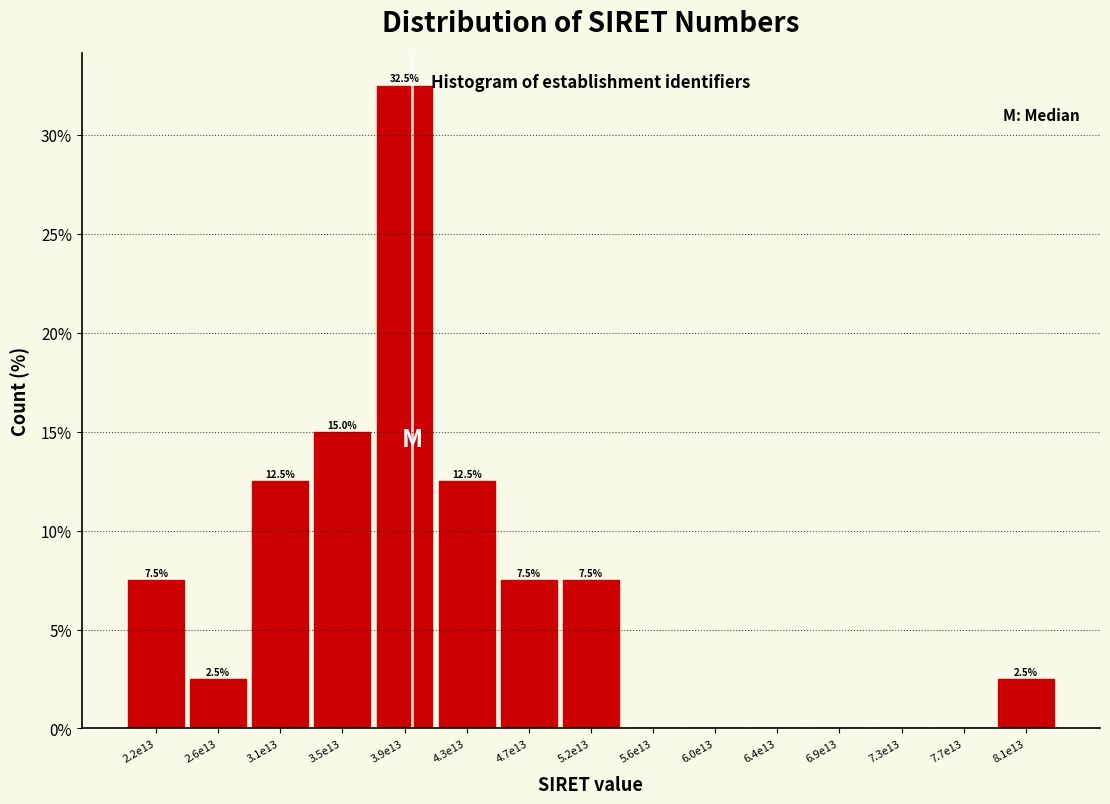

Reading right to left, extract all data points from this chart.

8.1e13=2.5	7.7e13=0.0	7.3e13=0.0	6.9e13=0.0	6.4e13=0.0	6.0e13=0.0	5.6e13=0.0	5.2e13=7.5	4.7e13=7.5	4.3e13=12.5	3.9e13=32.5	3.5e13=15.0	3.1e13=12.5	2.6e13=2.5	2.2e13=7.5